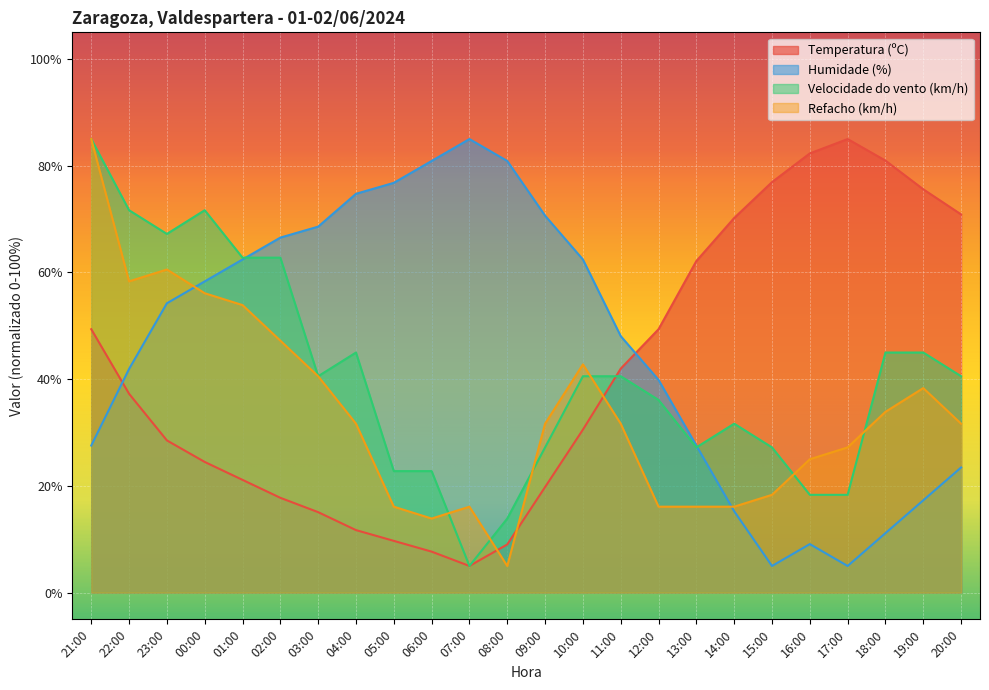

Is the value of Velocidade do vento (km/h) at 02:00 greater than the value of Refacho (km/h) at 06:00?

Yes